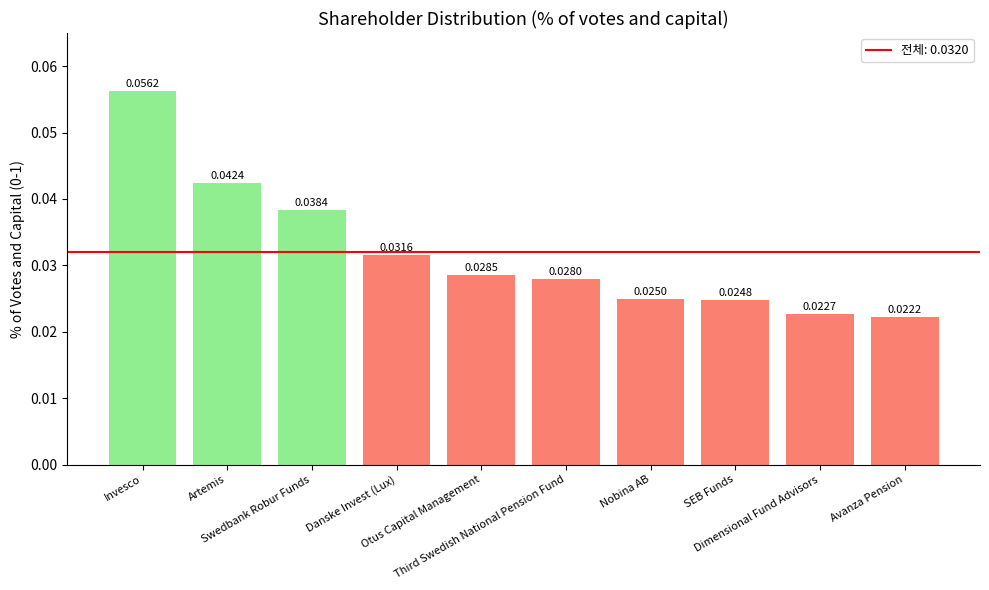

Reading right to left, what are all the values shown in this chart?

0.0	0.0	0.0	0.0	0.0	0.0	0.0	0.0	0.0	0.1